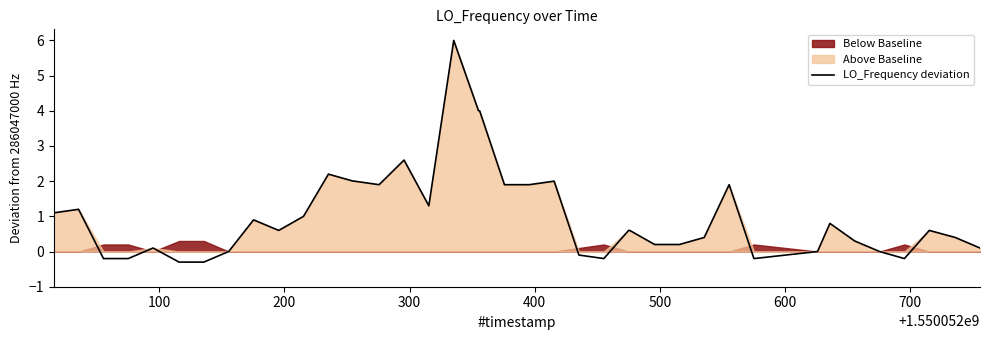

What is the minimum value for LO_Frequency deviation?

-0.3